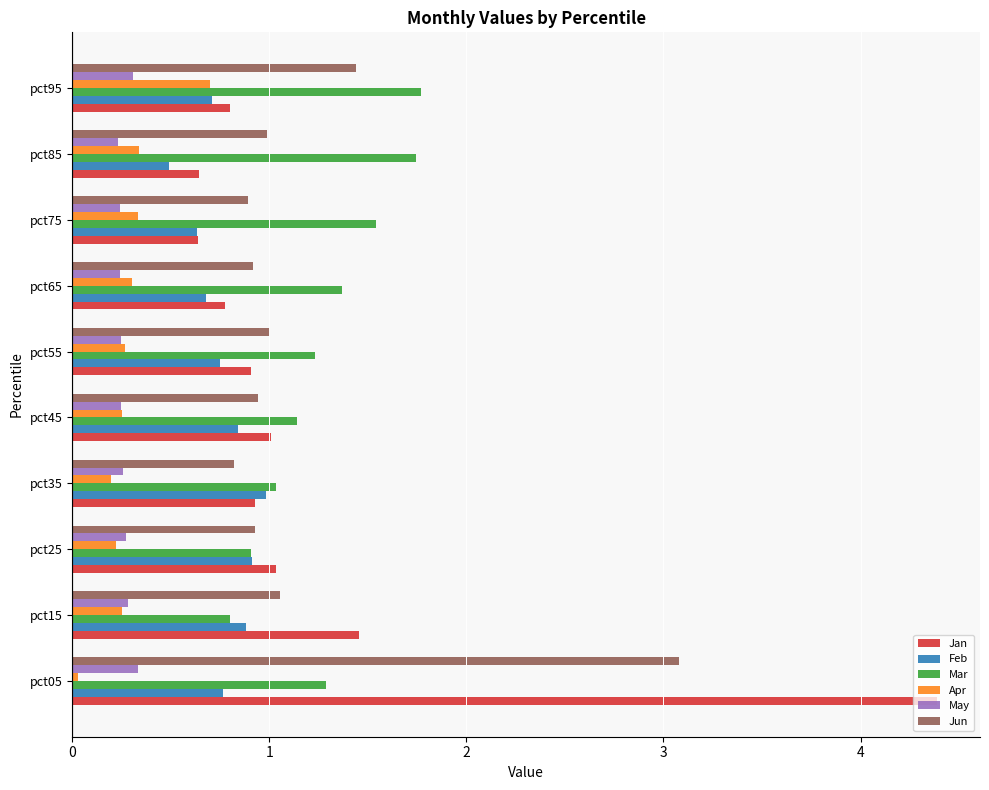

What value does the Mar series have at pct35?

1.0